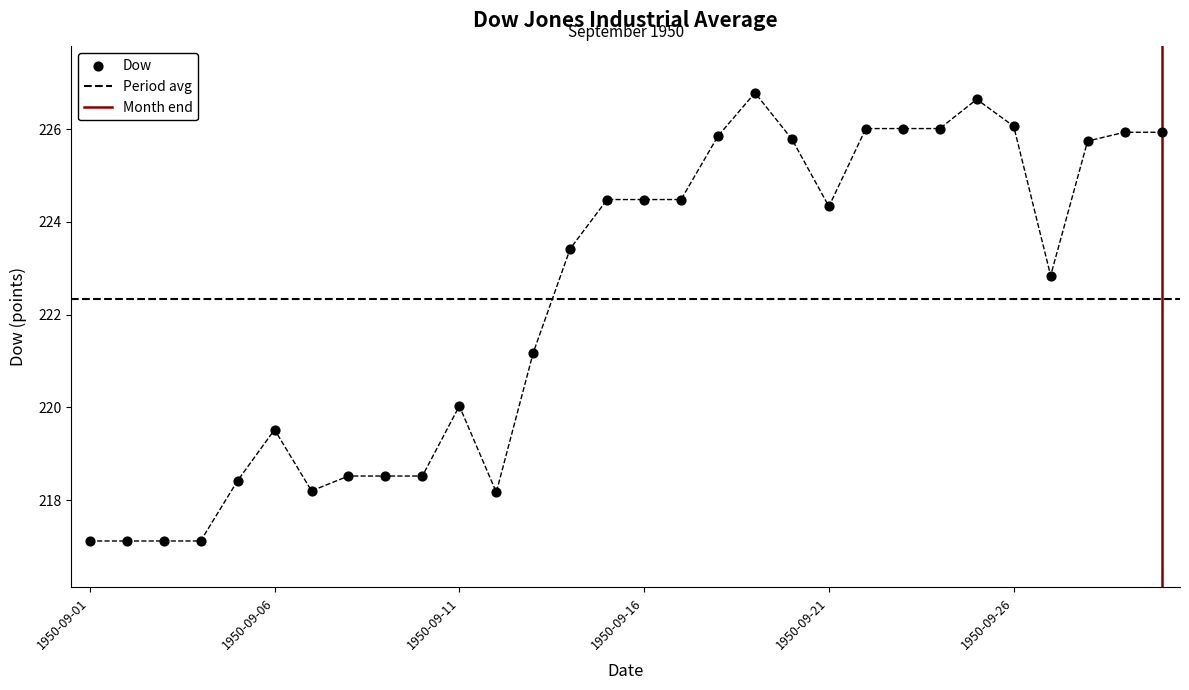

Between 1950-09-02 and 1950-09-12, which is larger?

1950-09-12